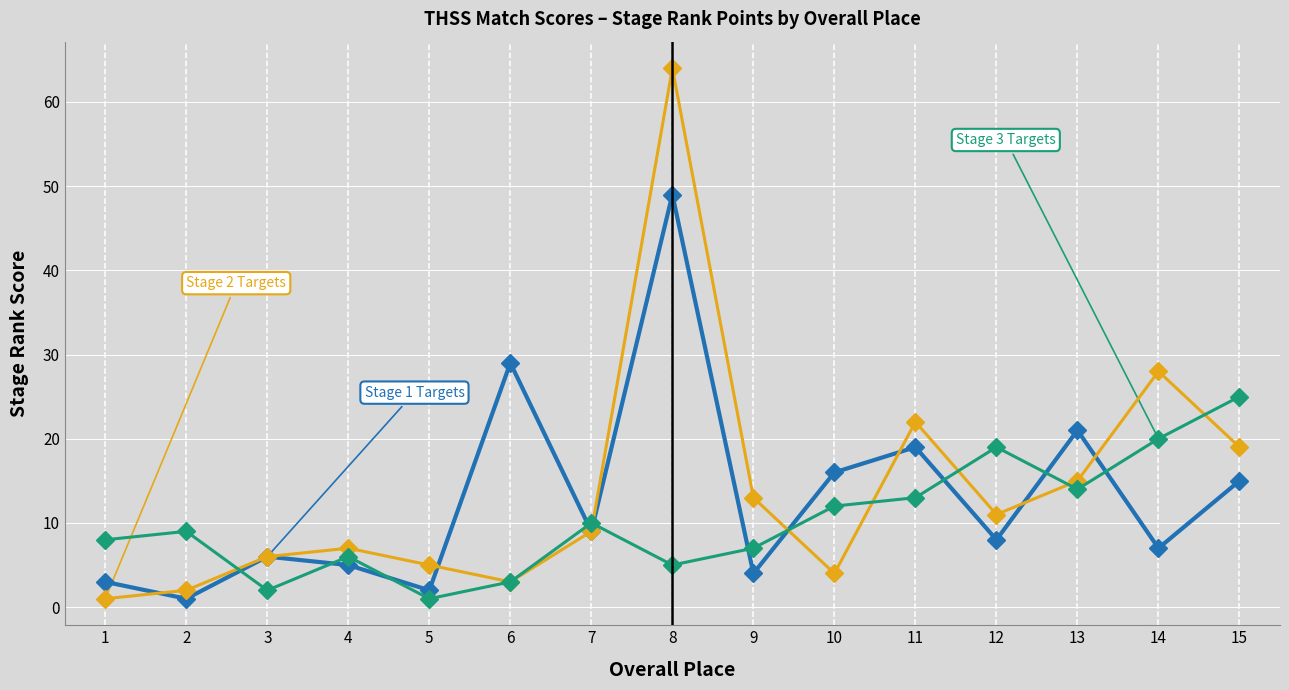

At which category is the sum across all series the highest?

8